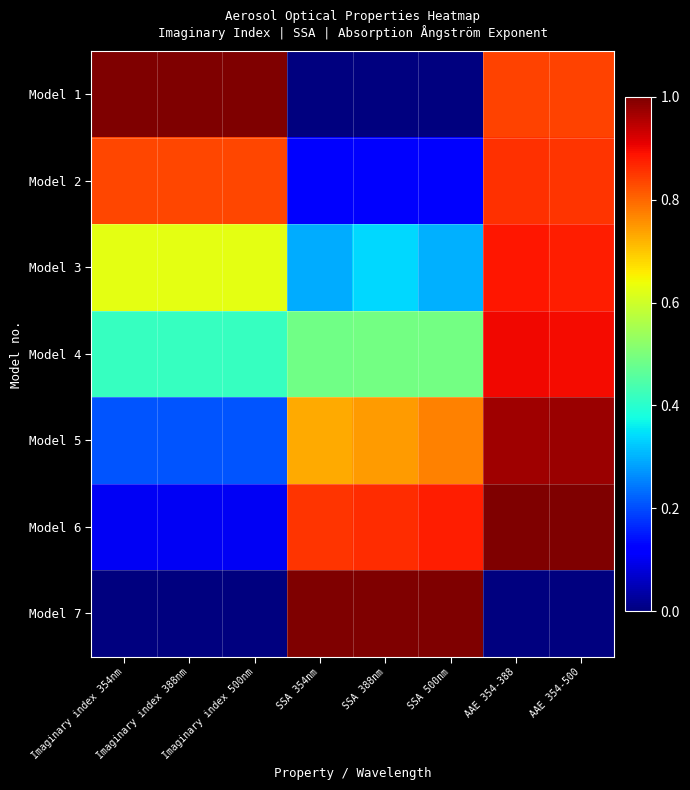

Reading right to left, extract all data points from this chart.

Model 1: AAE 354-500=0.8	AAE 354-388=0.8	SSA 500nm=0.0	SSA 388nm=0.0	SSA 354nm=0.0	Imaginary index 500nm=1.0	Imaginary index 388nm=1.0	Imaginary index 354nm=1.0
Model 2: AAE 354-500=0.9	AAE 354-388=0.9	SSA 500nm=0.1	SSA 388nm=0.1	SSA 354nm=0.1	Imaginary index 500nm=0.8	Imaginary index 388nm=0.8	Imaginary index 354nm=0.8
Model 3: AAE 354-500=0.9	AAE 354-388=0.9	SSA 500nm=0.3	SSA 388nm=0.3	SSA 354nm=0.3	Imaginary index 500nm=0.6	Imaginary index 388nm=0.6	Imaginary index 354nm=0.6
Model 4: AAE 354-500=0.9	AAE 354-388=0.9	SSA 500nm=0.5	SSA 388nm=0.5	SSA 354nm=0.5	Imaginary index 500nm=0.4	Imaginary index 388nm=0.4	Imaginary index 354nm=0.4
Model 5: AAE 354-500=1.0	AAE 354-388=1.0	SSA 500nm=0.8	SSA 388nm=0.7	SSA 354nm=0.7	Imaginary index 500nm=0.2	Imaginary index 388nm=0.2	Imaginary index 354nm=0.2
Model 6: AAE 354-500=1.0	AAE 354-388=1.0	SSA 500nm=0.9	SSA 388nm=0.9	SSA 354nm=0.9	Imaginary index 500nm=0.1	Imaginary index 388nm=0.1	Imaginary index 354nm=0.1
Model 7: AAE 354-500=0.0	AAE 354-388=0.0	SSA 500nm=1.0	SSA 388nm=1.0	SSA 354nm=1.0	Imaginary index 500nm=0.0	Imaginary index 388nm=0.0	Imaginary index 354nm=0.0